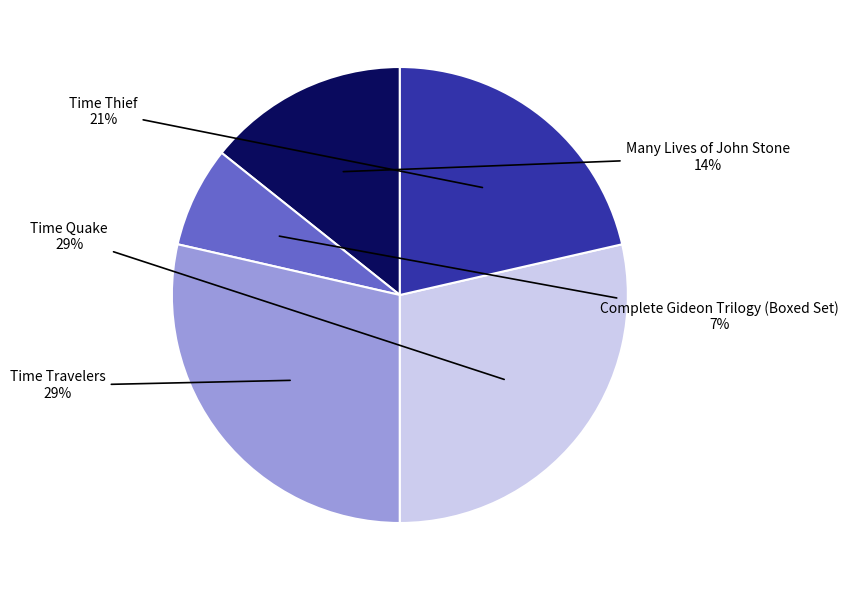

Does any single category account for the majority?

No